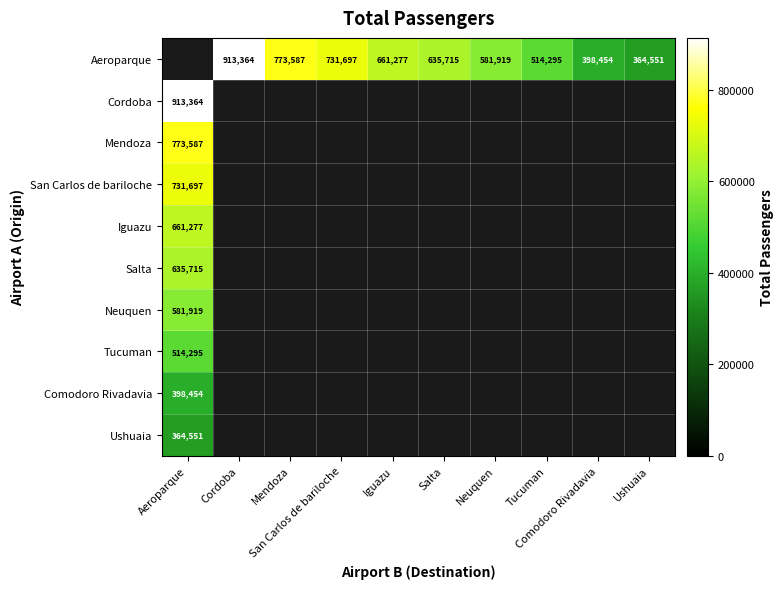

List the labels in order of Iguazu value, smallest first.

Cordoba, Mendoza, San Carlos de bariloche, Iguazu, Salta, Neuquen, Tucuman, Comodoro Rivadavia, Ushuaia, Aeroparque